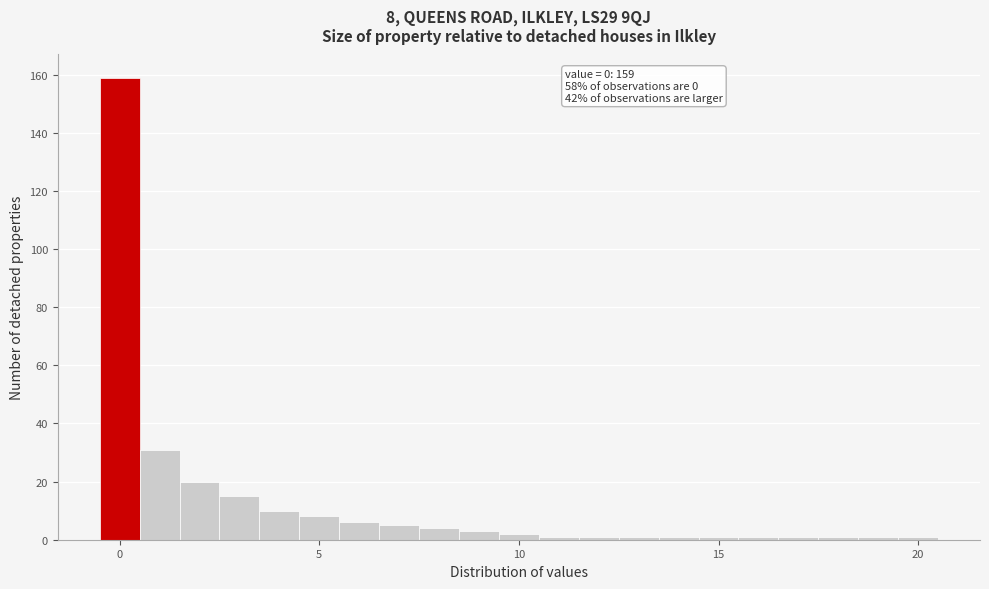

Read against the x-axis, roughly where is the centre of the tallest bar?

0.0